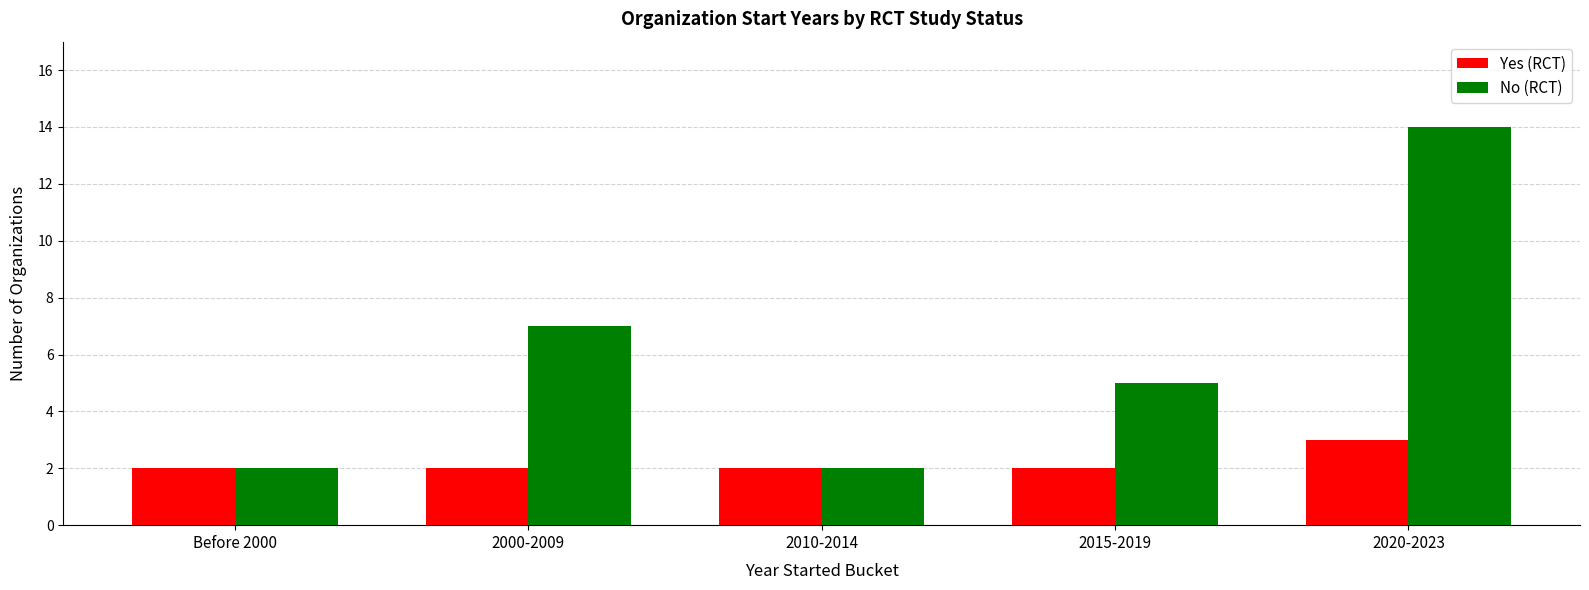

Rank the series by their maximum value, from highest to lowest.

No (RCT), Yes (RCT)